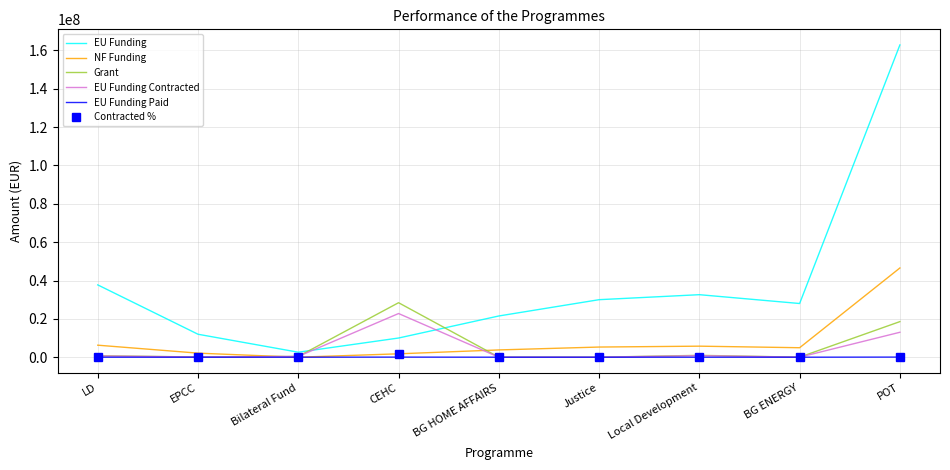

How many values in the NF Funding series are below 4941176?

4